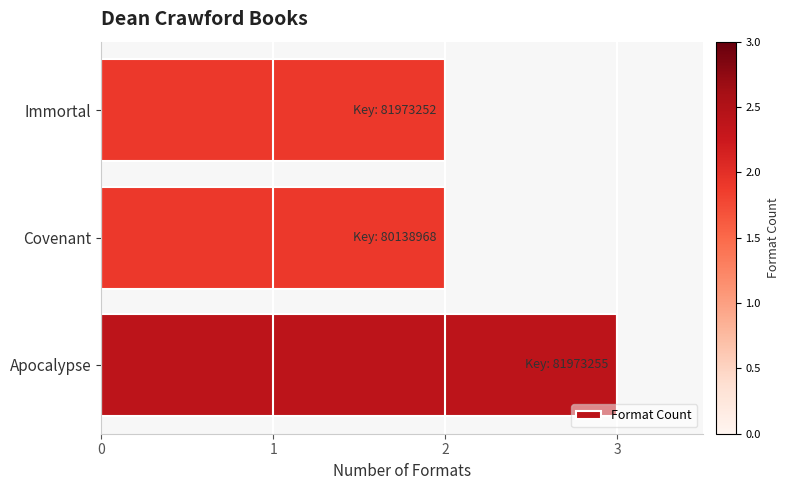

Approximately how many times larger is the value at Immortal compared to Apocalypse?

0.7